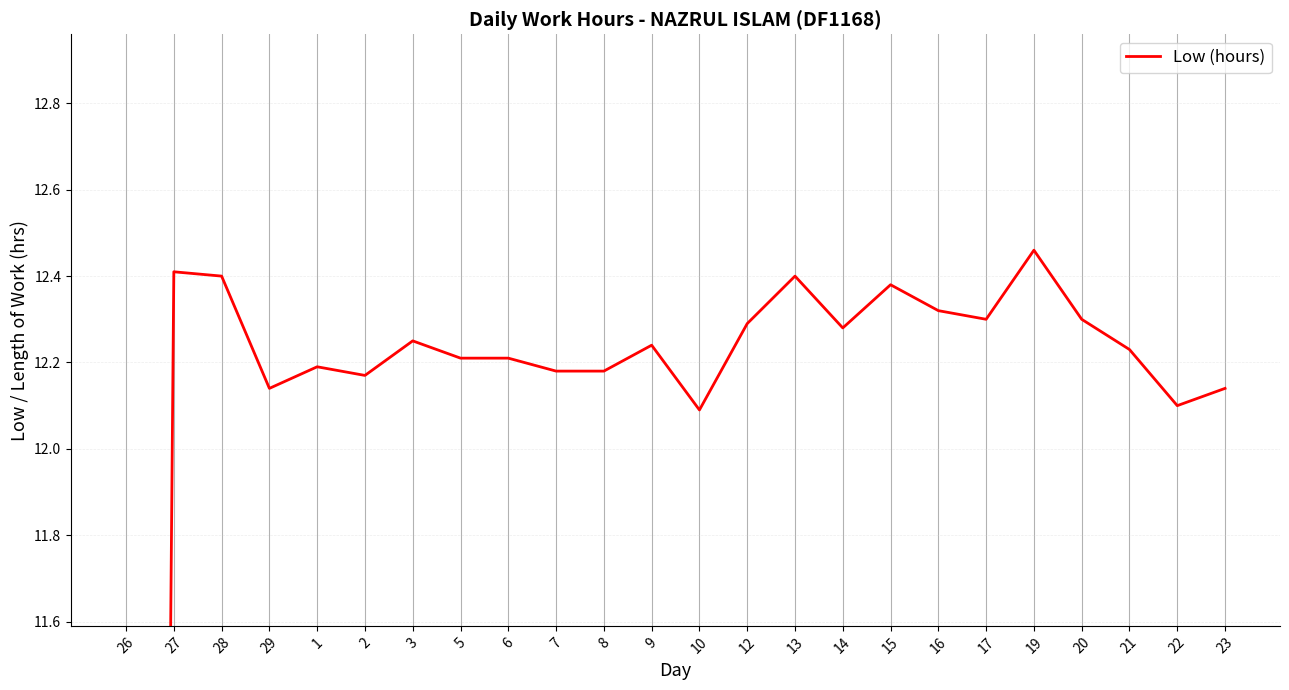

List the labels in order of value, smallest first.

26, 10, 22, 29, 23, 2, 7, 8, 1, 5, 6, 21, 9, 3, 14, 12, 17, 20, 16, 15, 28, 13, 27, 19